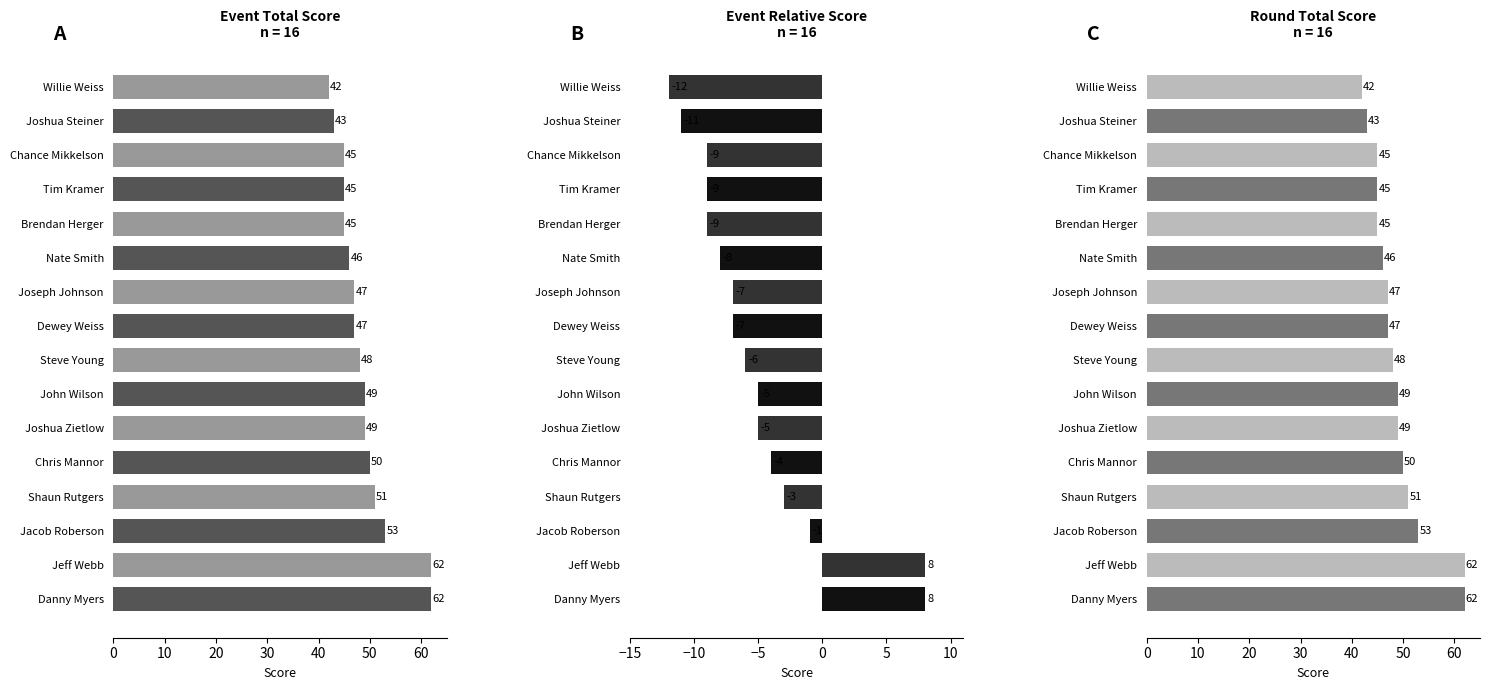

Count the number of categories in the chart.

16